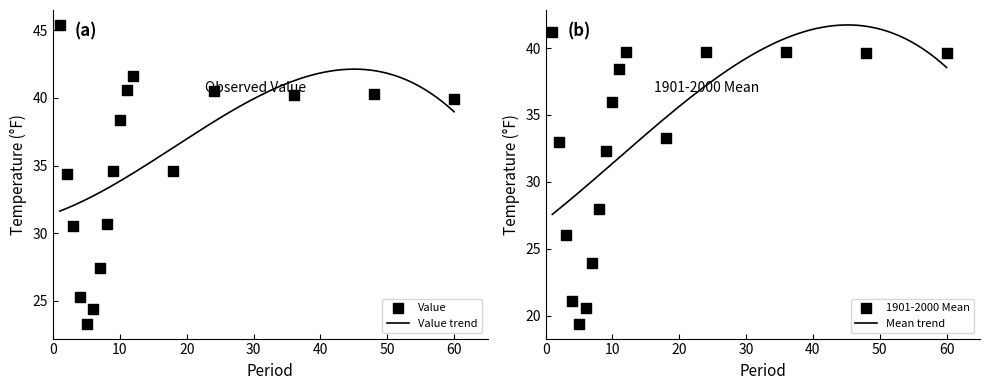

Which series reaches the maximum Y coordinate?

Value